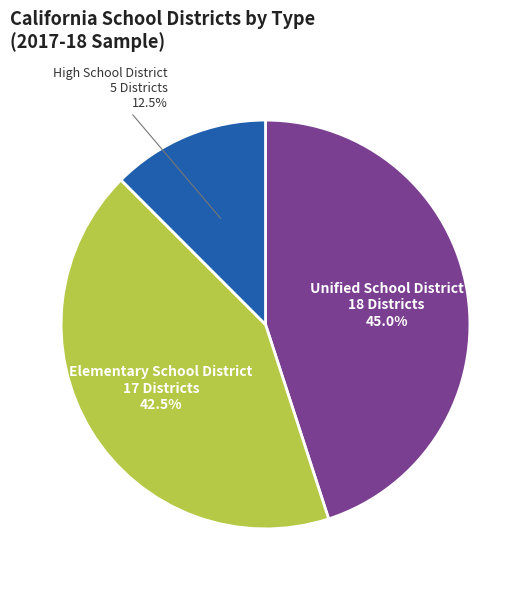

Approximately how many times larger is the value at Unified School District compared to High School District?

3.6